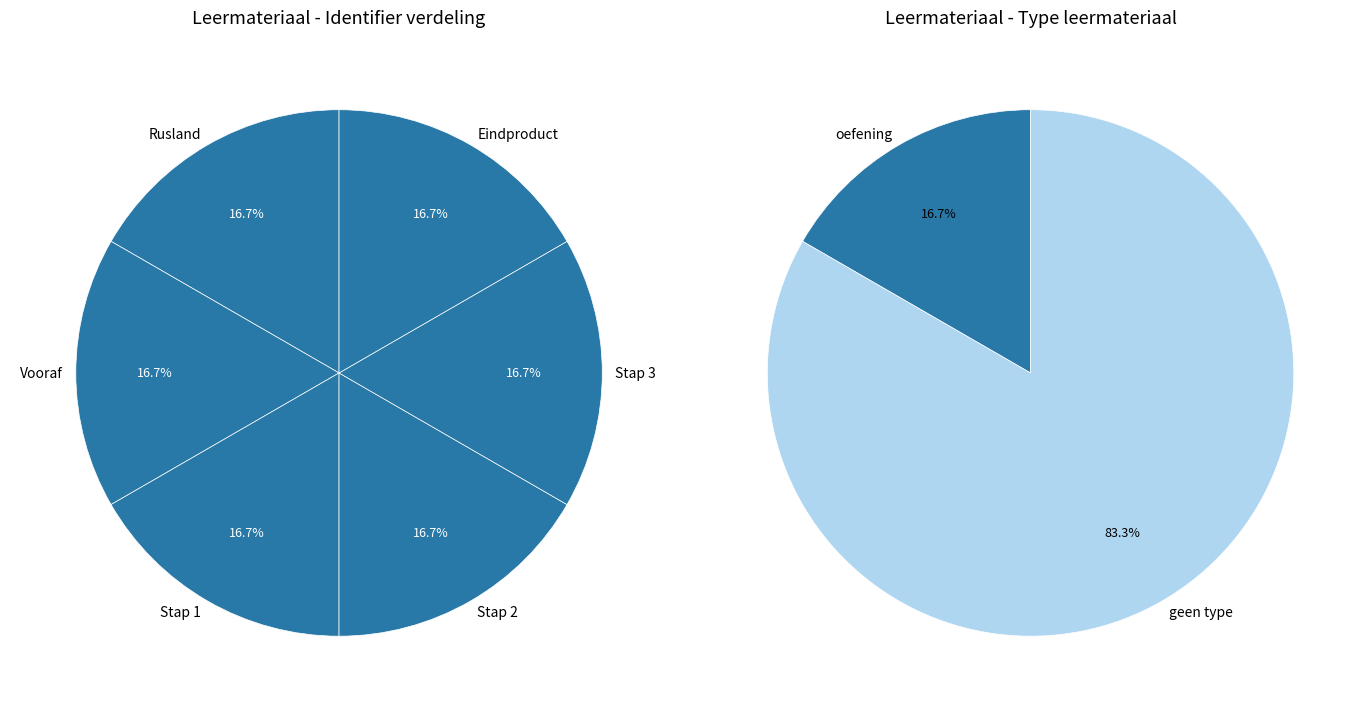

Which slice is the largest?

Eindproduct